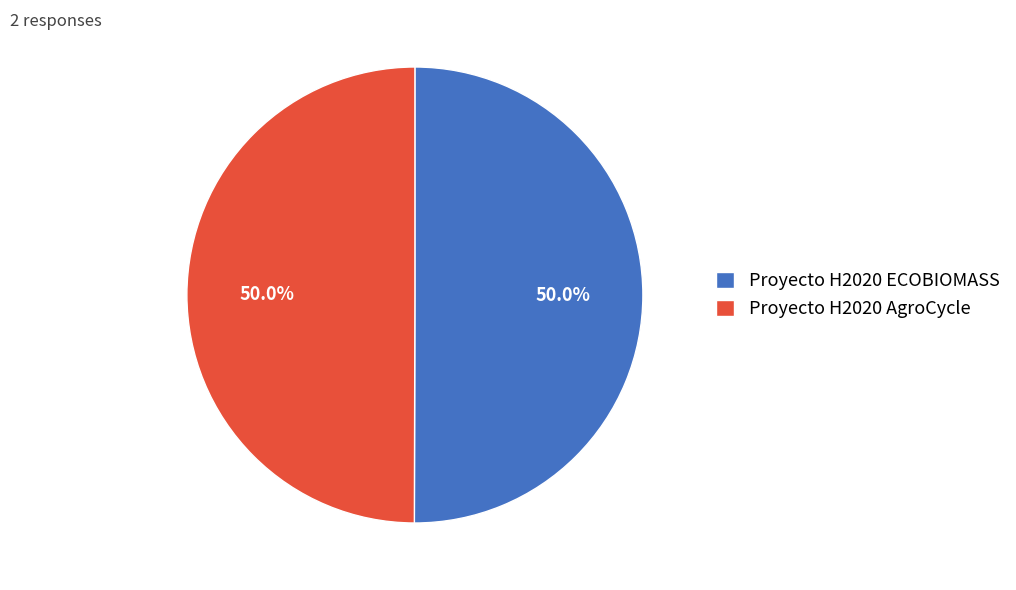

Do Proyecto H2020 AgroCycle and Proyecto H2020 ECOBIOMASS together represent more than half of the pie?

Yes